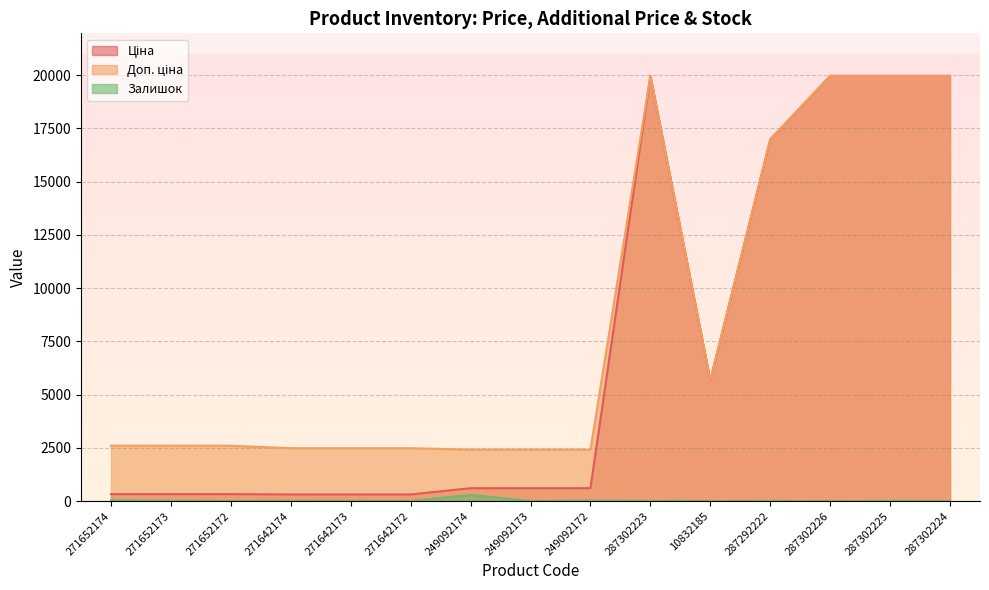

The value of Доп. ціна at 271652174 is 1530.3. True or false?

False